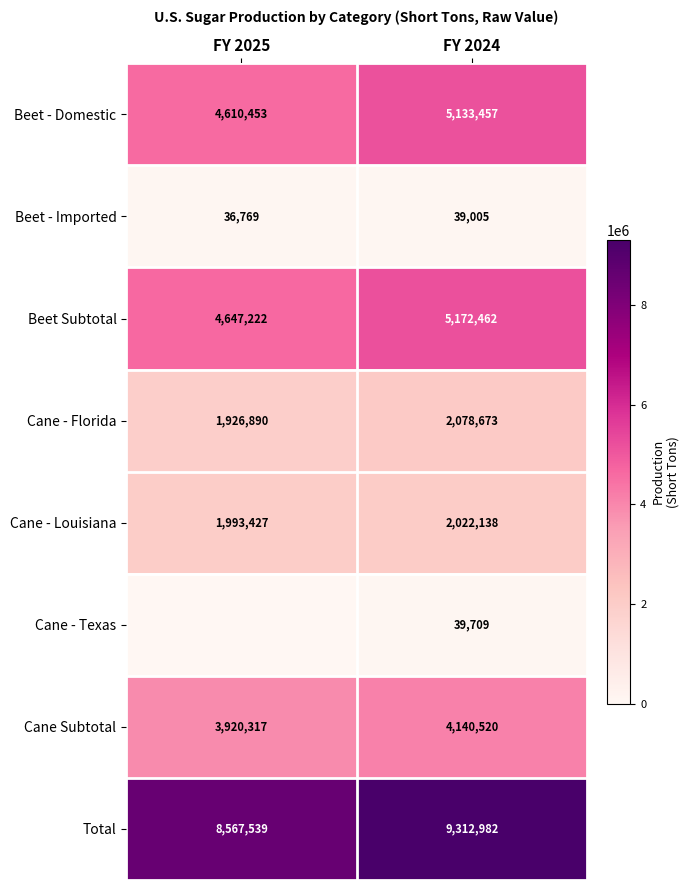

What is the difference between the Cane Subtotal values at FY 2024 and FY 2025?

220203